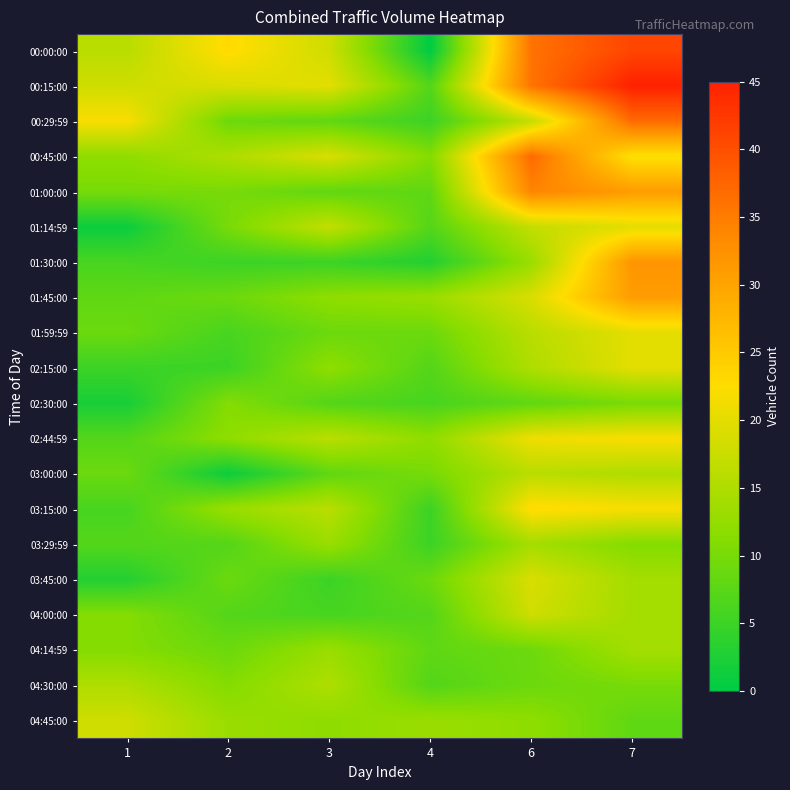

What is the total value across all series at 2?

204